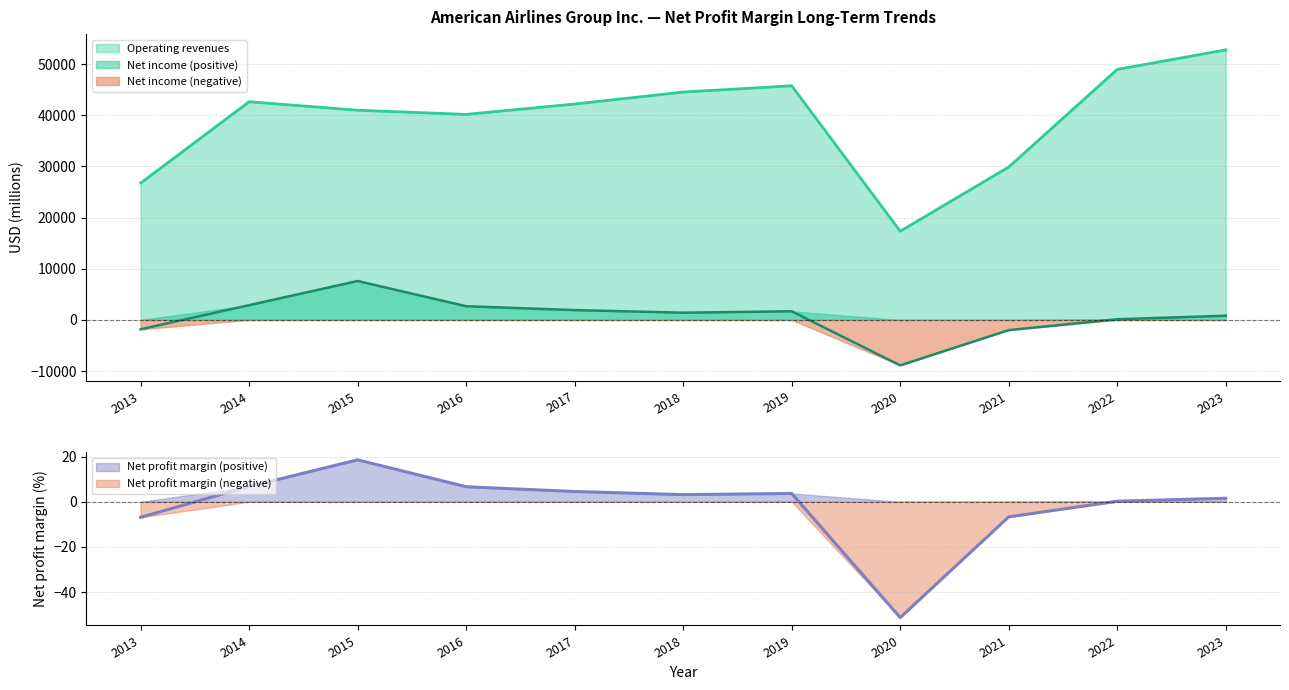

True or false: Operating revenues has a value of 40180 at 2016.

True